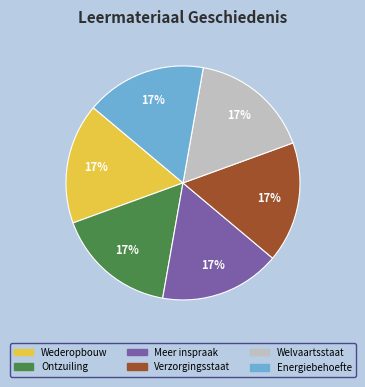

How many segments does this pie chart have?

6